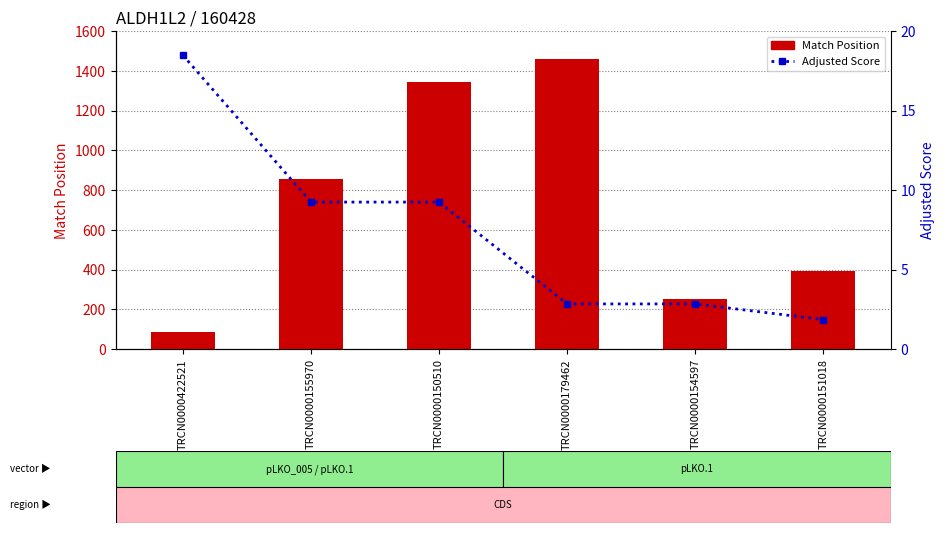

Rank the categories by Adjusted Score value from highest to lowest.

TRCN0000422521, TRCN0000155970, TRCN0000150510, TRCN0000179462, TRCN0000154597, TRCN0000151018